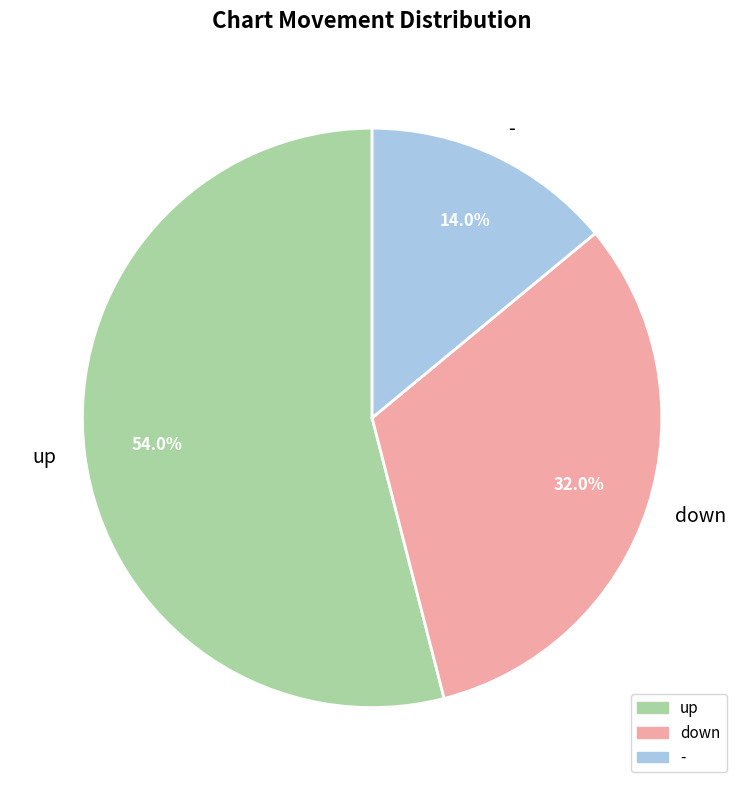

To the nearest percent, what is the difference between the largest and smallest slice percentages?

40%